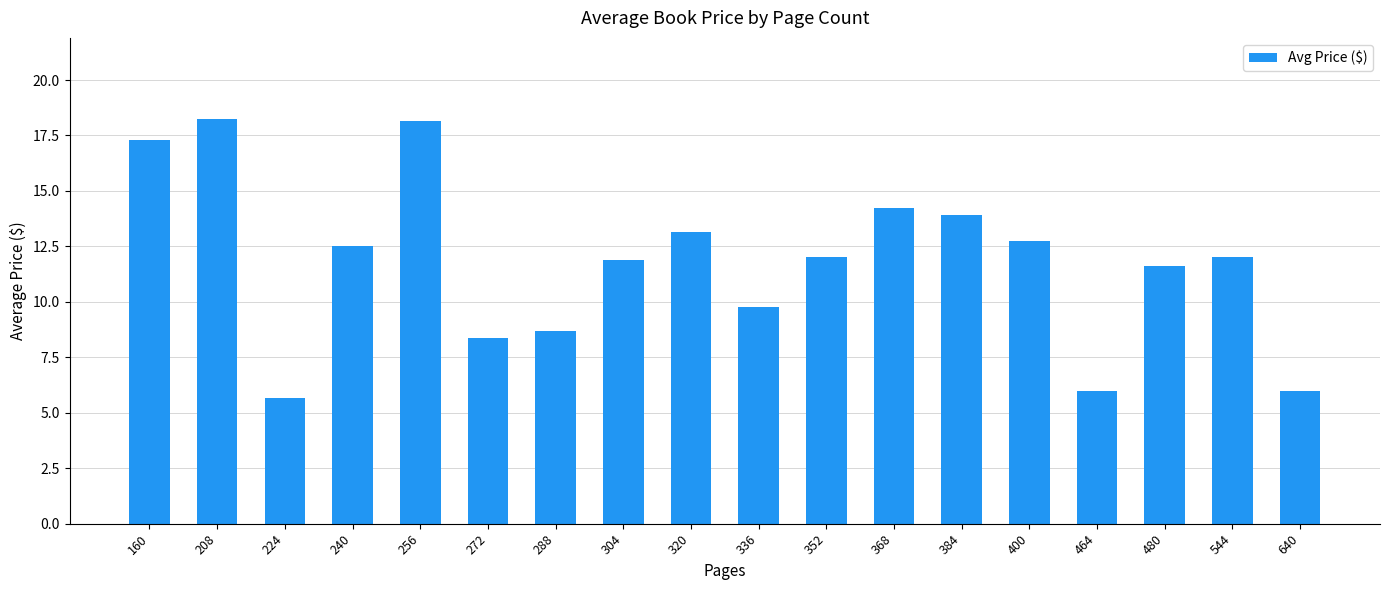

What is the sum of all values?

212.3